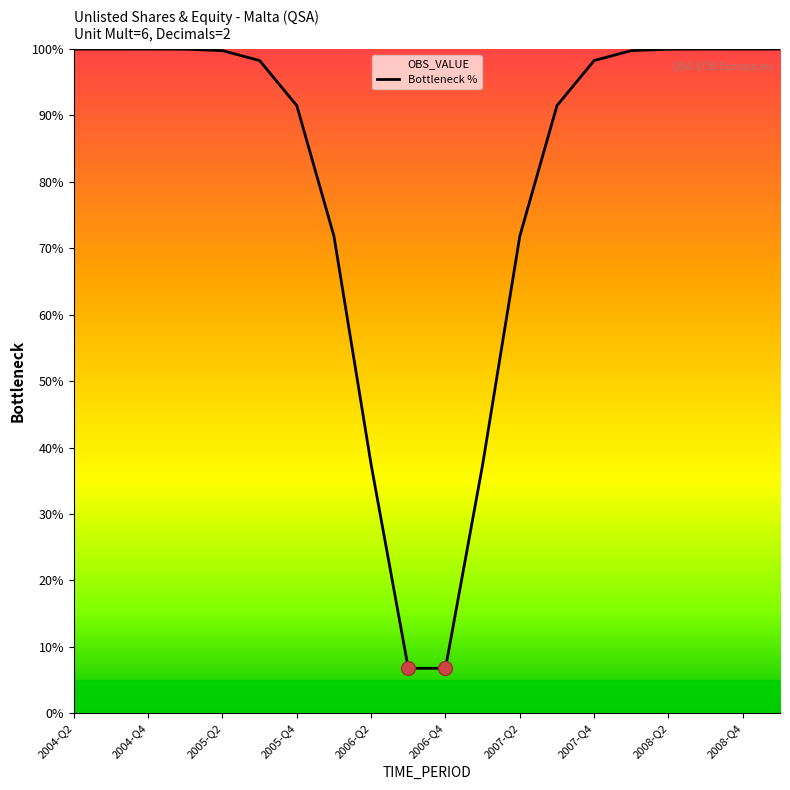

What is the greatest value displayed?

100.0